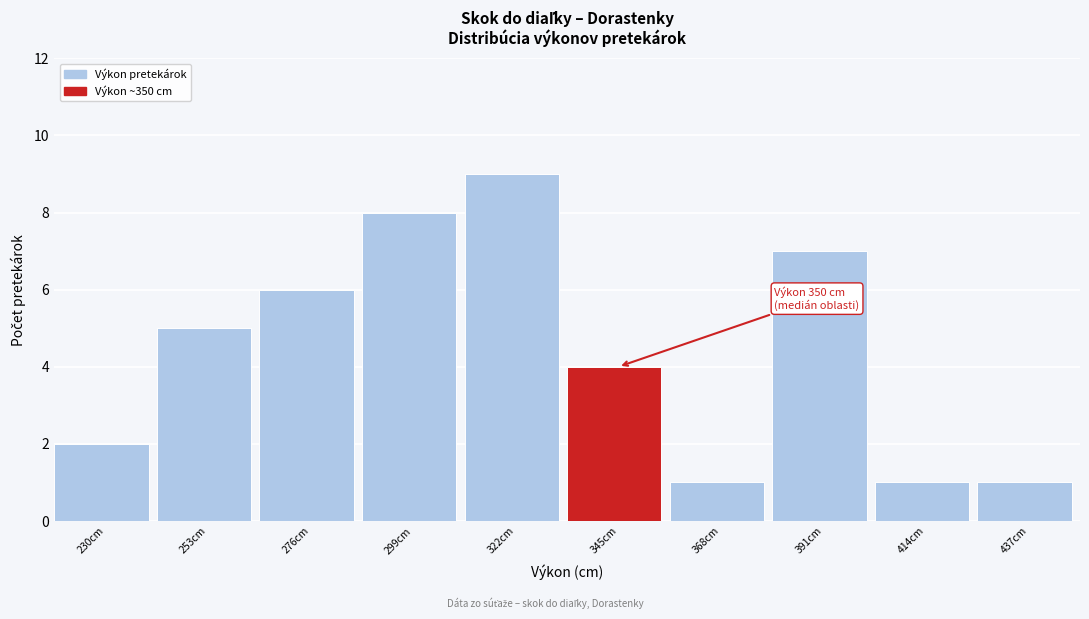

Reading left to right, extract all data points from this chart.

2	5	6	8	9	4	1	7	1	1